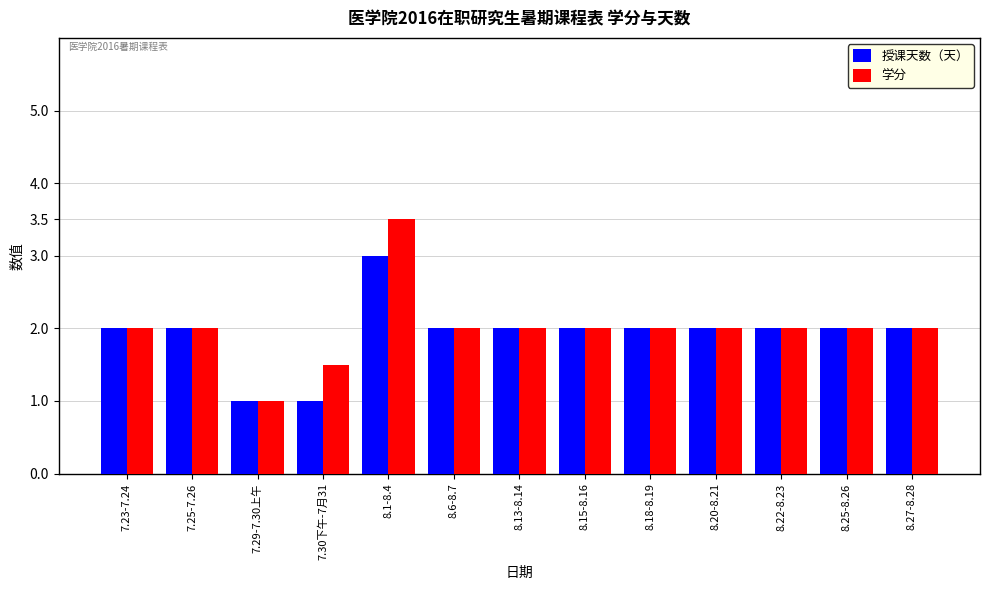

The value of 授课天数（天） at 7.29-7.30上午 is 1.3. True or false?

False